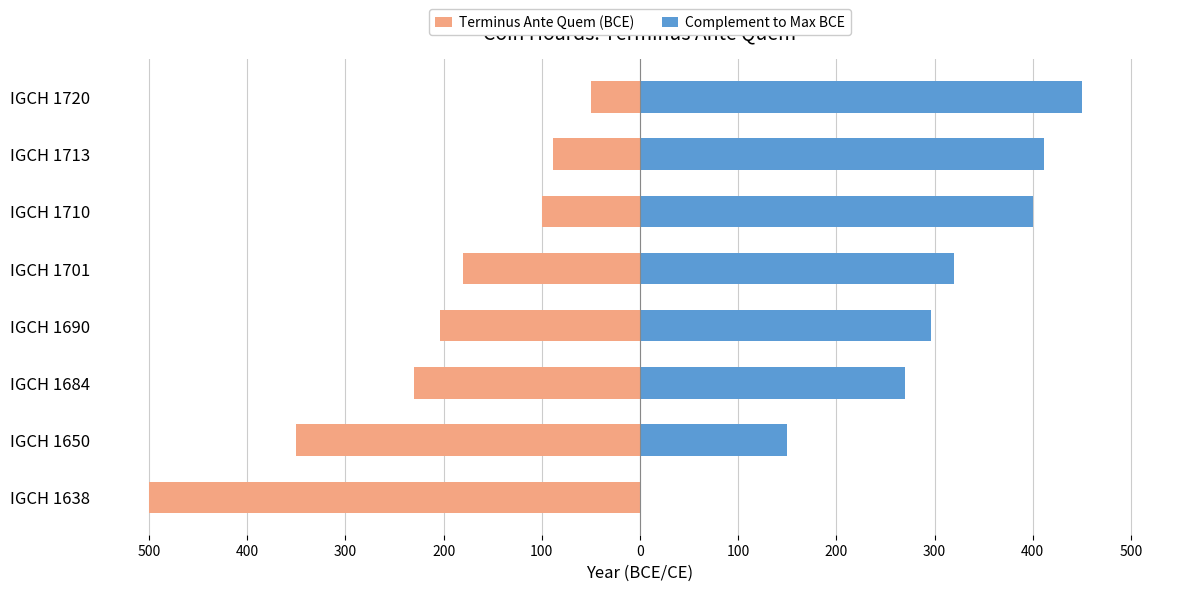

How many distinct data groups are displayed?

2